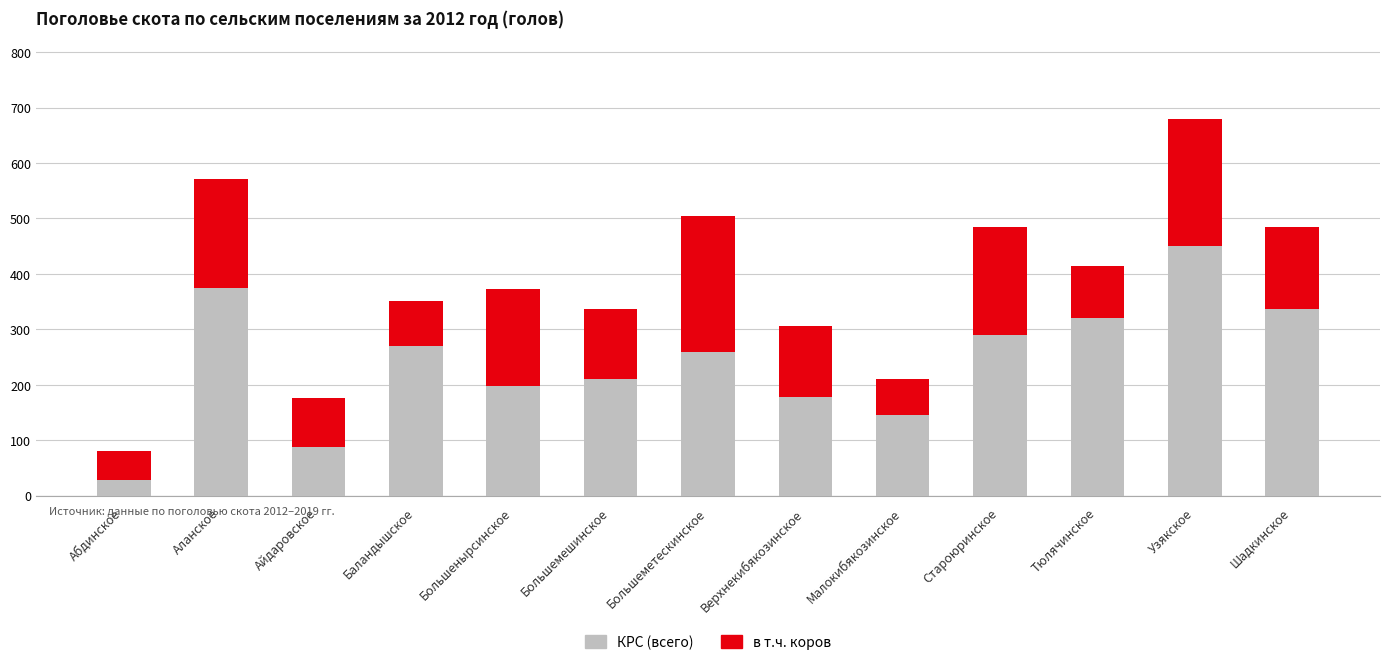

Which has a higher value, Большемешинское or Тюлячинское?

Тюлячинское